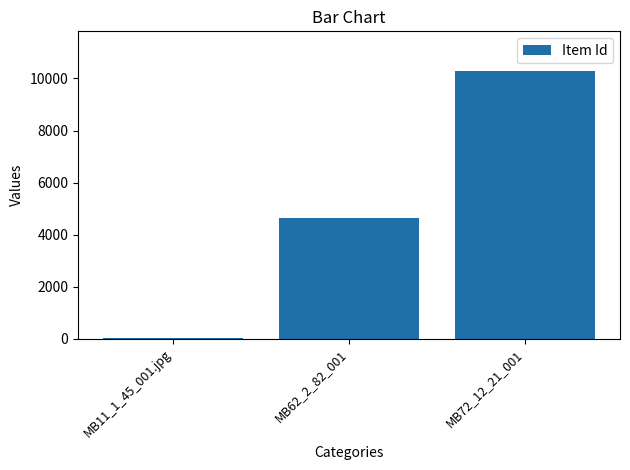

Reading left to right, what are all the values shown in this chart?

19	4651	10270